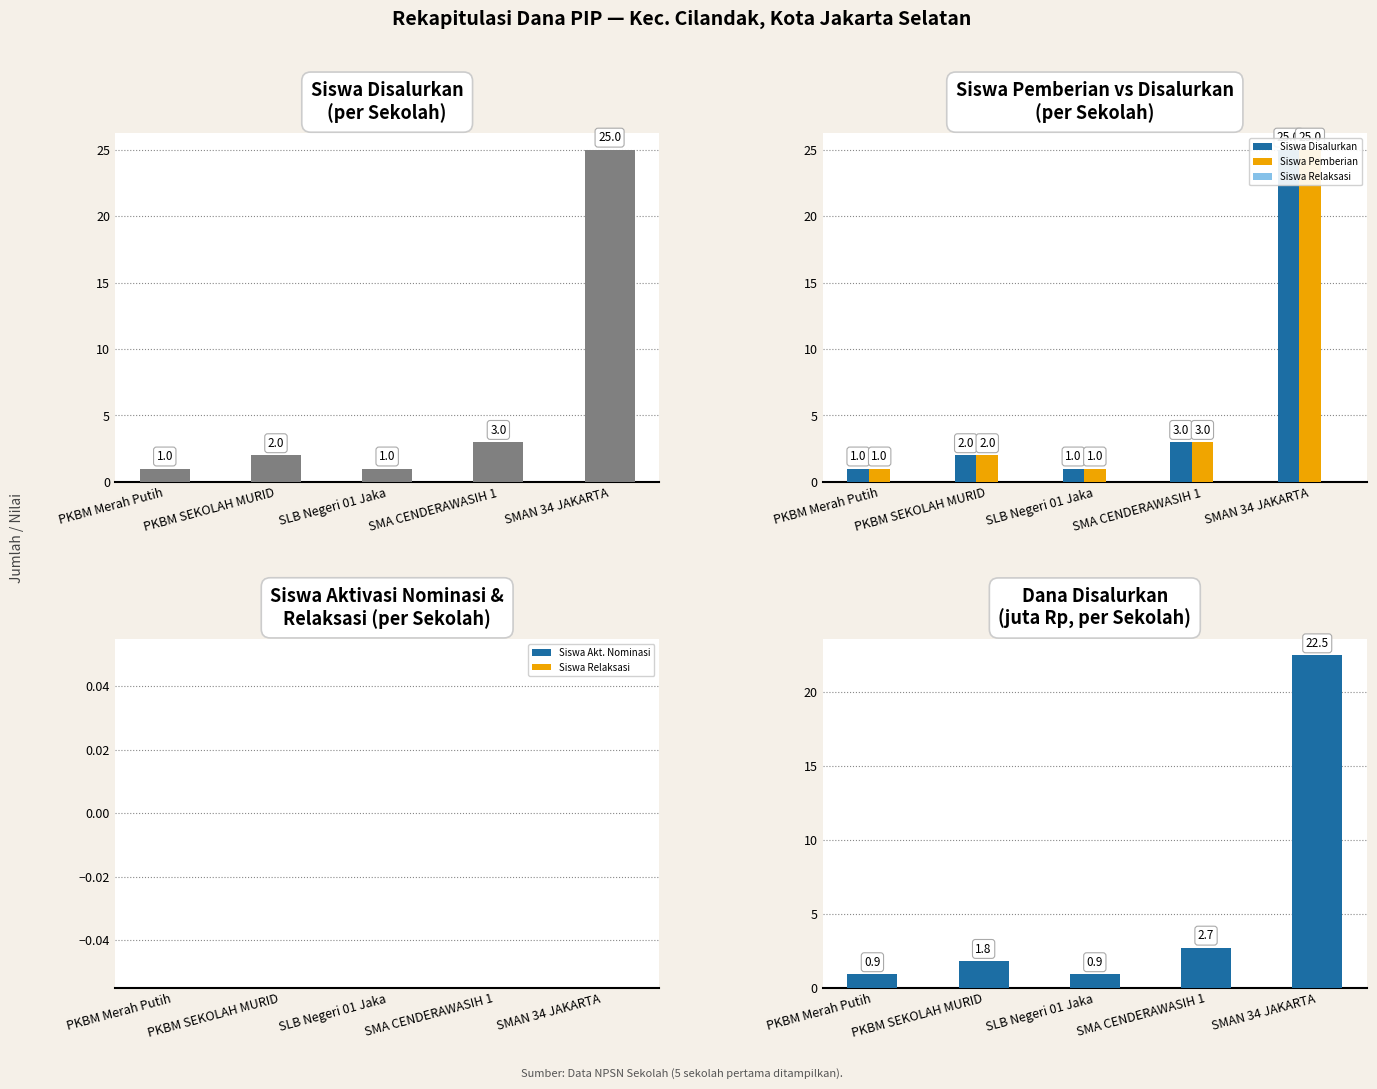

List the series in order of their peak value, lowest first.

Siswa Relaksasi, Siswa Akt. Nominasi, Dana Disalurkan (juta Rp), Siswa Disalurkan, Siswa Pemberian